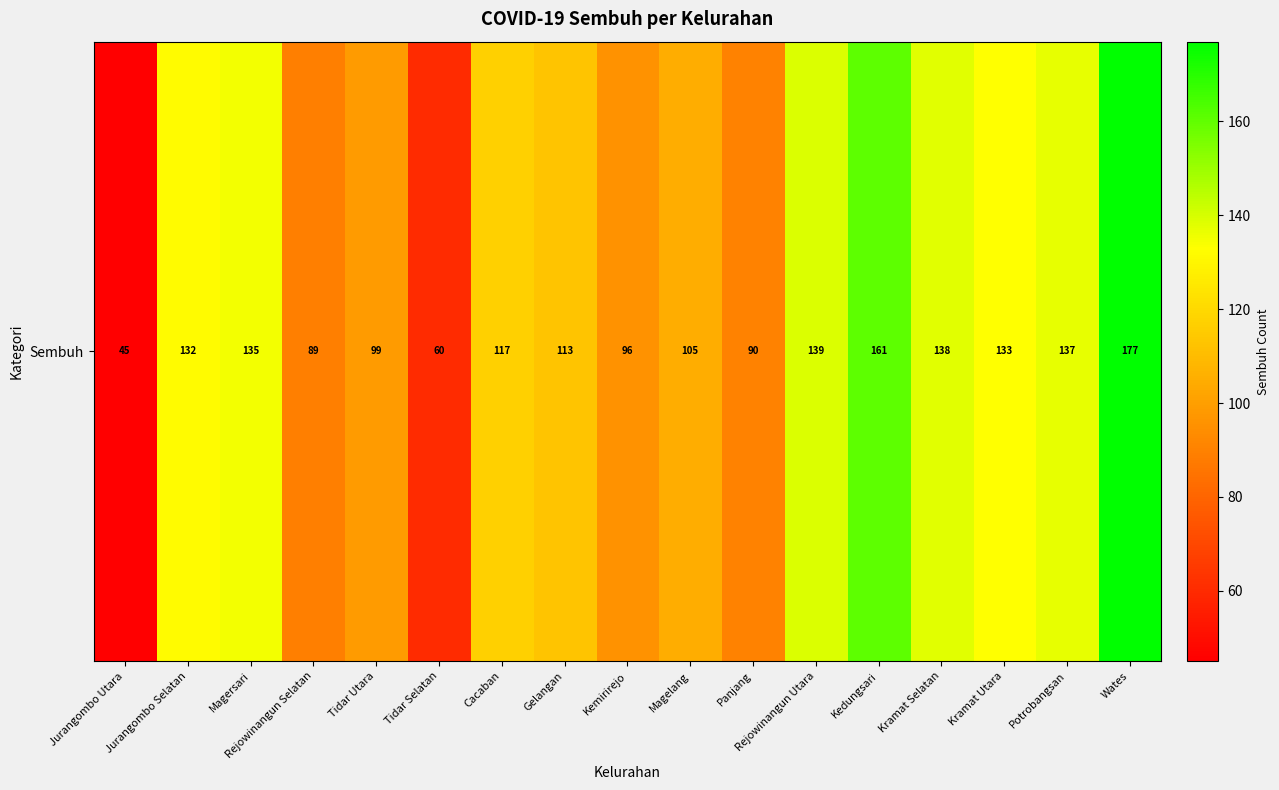

Reading left to right, transcribe all the data shown in this chart.

Jurangombo Utara=45	Jurangombo Selatan=132	Magersari=135	Rejowinangun Selatan=89	Tidar Utara=99	Tidar Selatan=60	Cacaban=117	Gelangan=113	Kemirirejo=96	Magelang=105	Panjang=90	Rejowinangun Utara=139	Kedungsari=161	Kramat Selatan=138	Kramat Utara=133	Potrobangsan=137	Wates=177